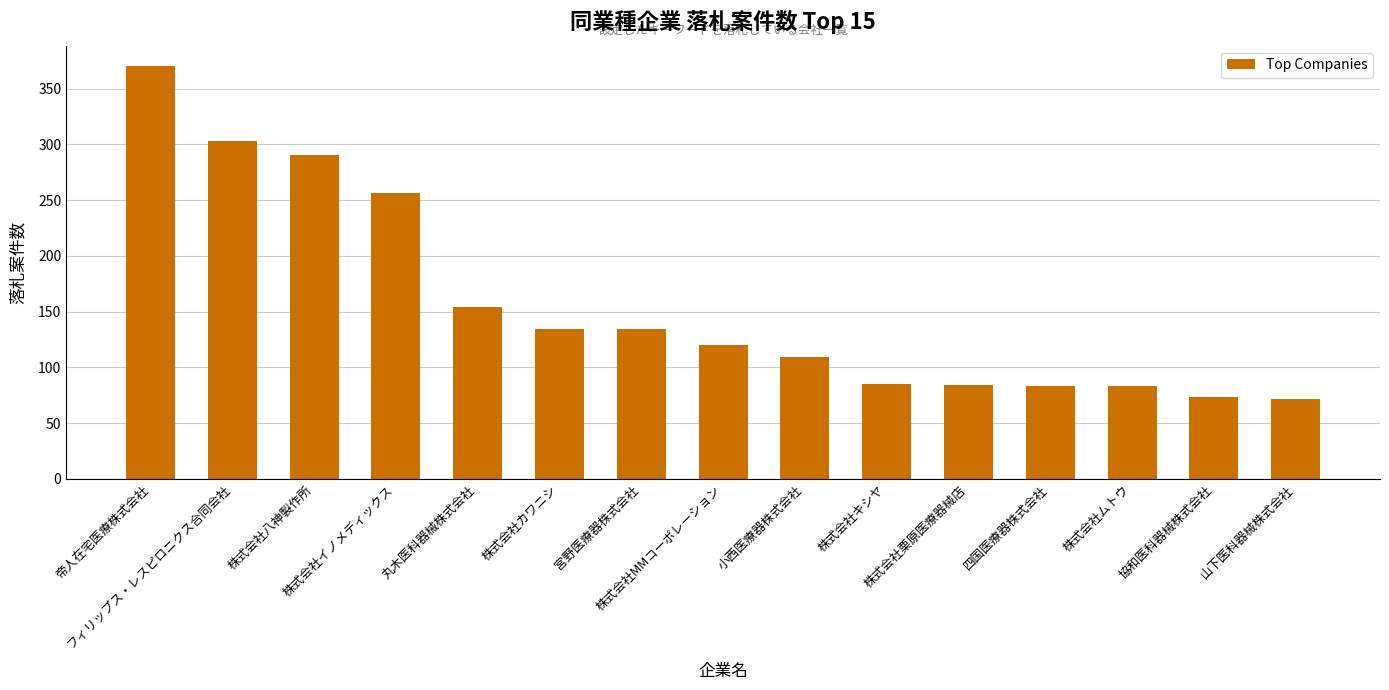

What is the difference between the second highest and minimum values?

231